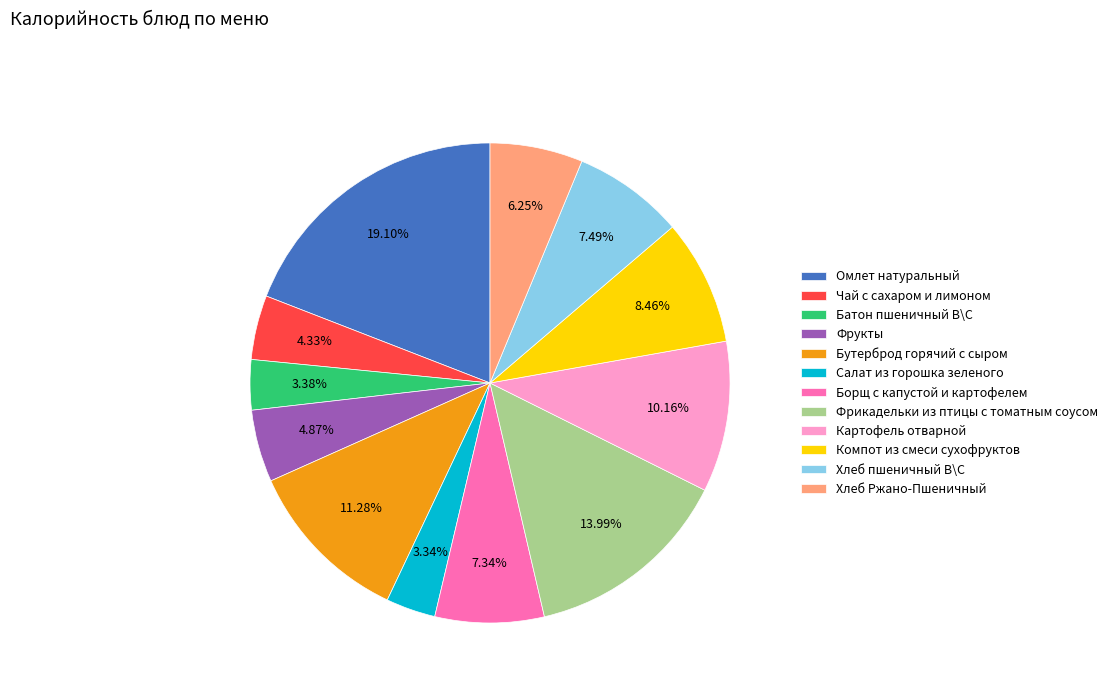

Which category has the biggest portion of the pie?

Омлет натуральный